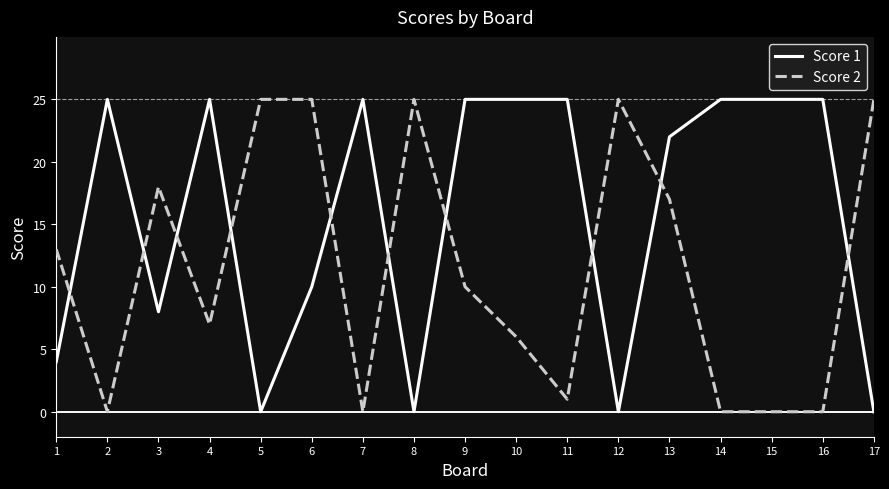

Reading left to right, transcribe all the data shown in this chart.

Score 1: 1=4	2=25	3=8	4=25	5=0	6=10	7=25	8=0	9=25	10=25	11=25	12=0	13=22	14=25	15=25	16=25	17=0
Score 2: 1=13	2=0	3=18	4=7	5=25	6=25	7=0	8=25	9=10	10=6	11=1	12=25	13=17	14=0	15=0	16=0	17=25